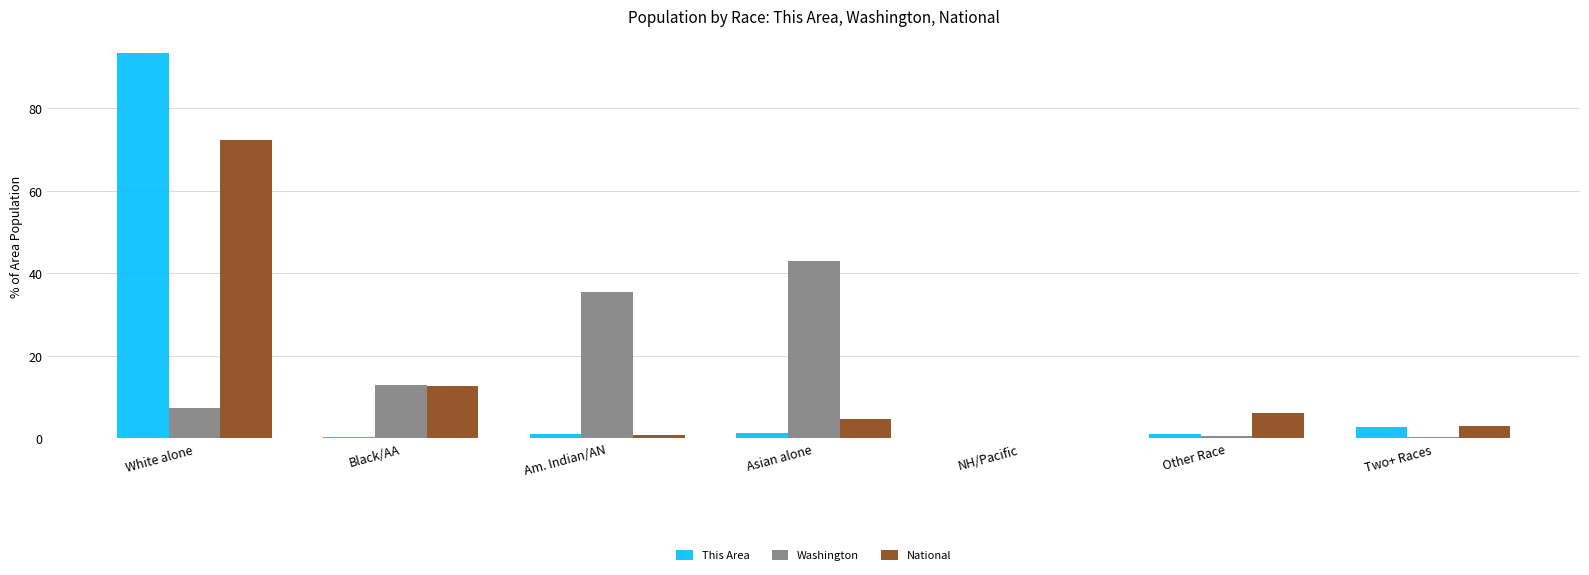

What are all the series names shown in the legend?

This Area, Washington, National